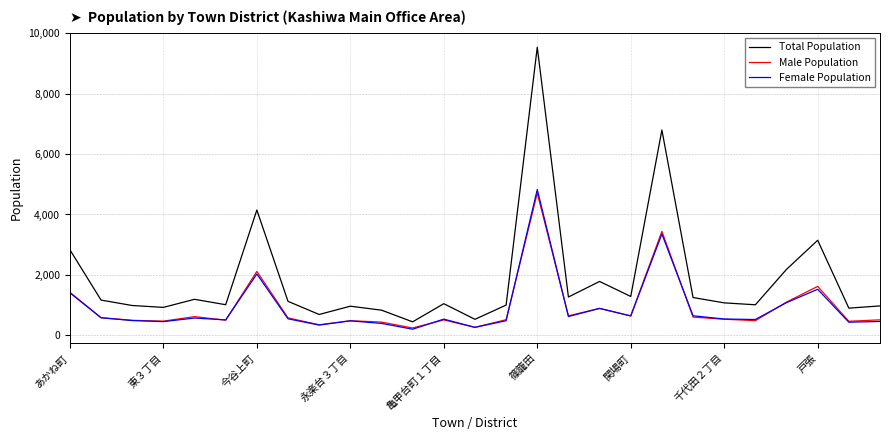

Rank the series by their maximum value, from highest to lowest.

Total Population, Female Population, Male Population